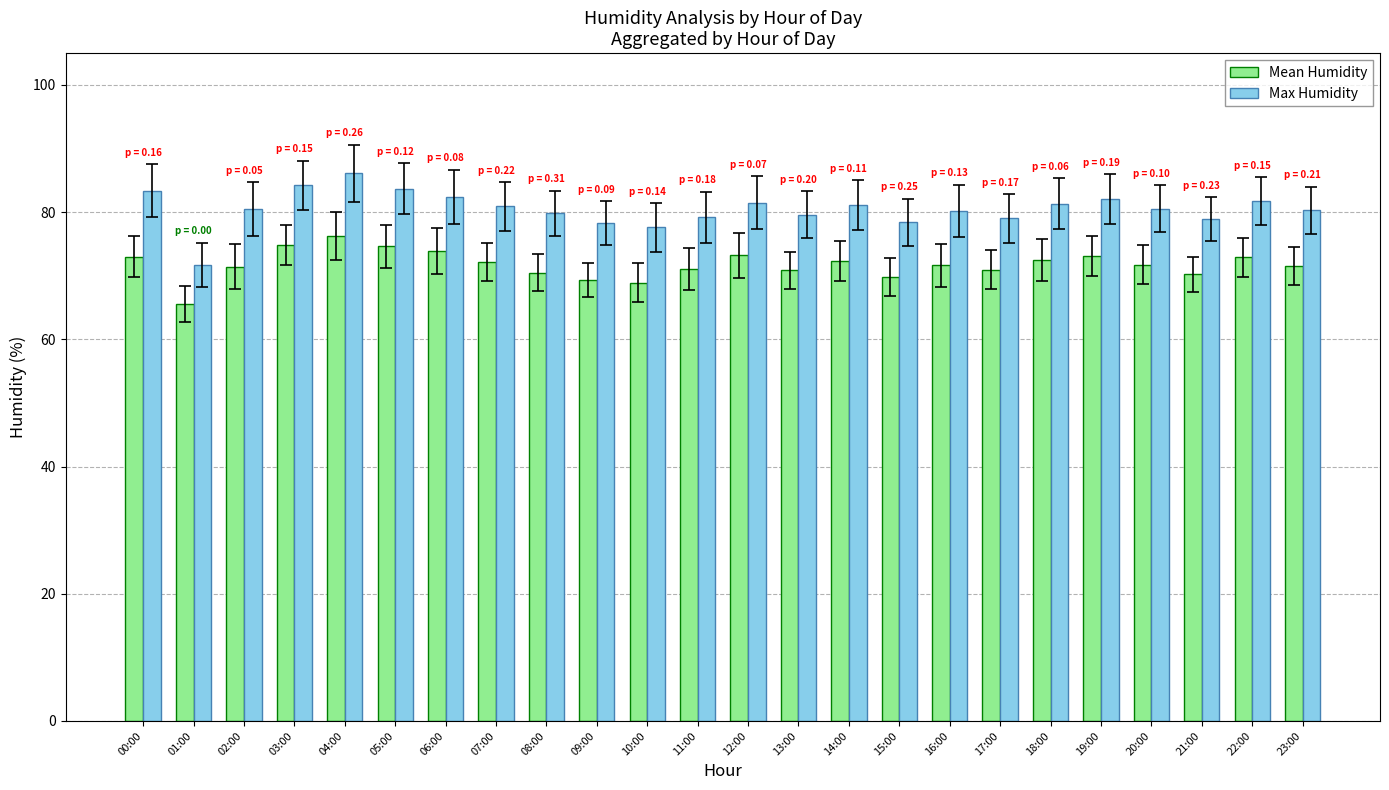

Which series has the largest total across all categories?

Max Humidity